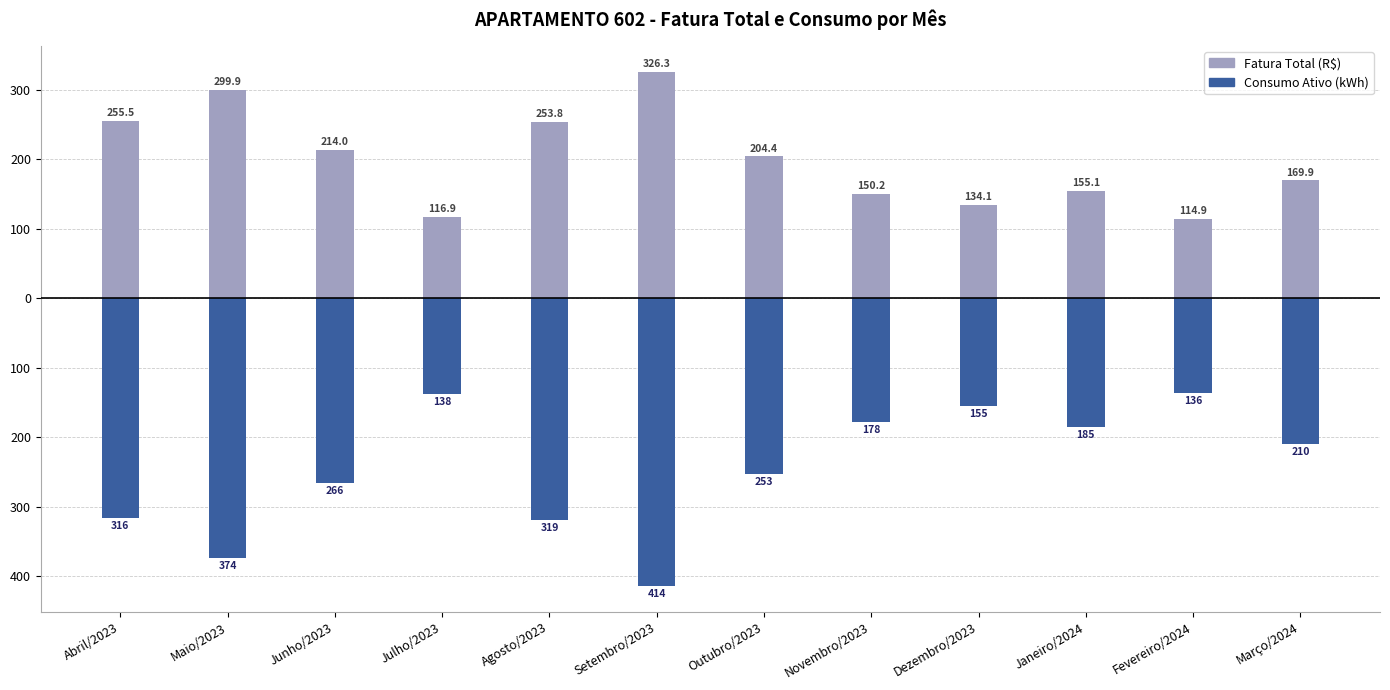

What position from the right is Janeiro/2024?

3